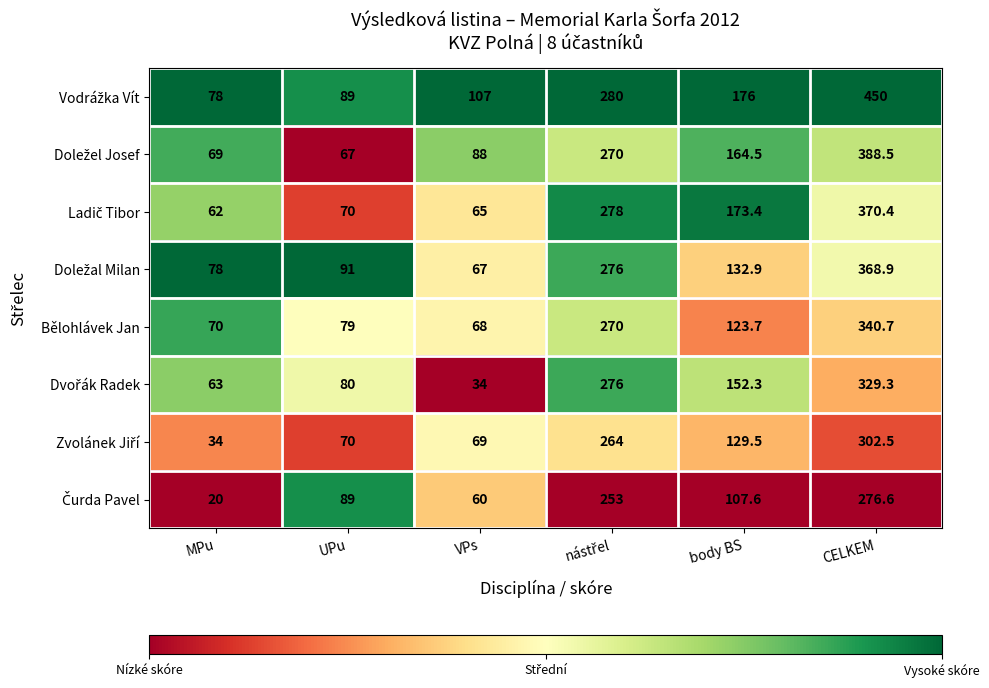

What is the difference between the highest and lowest values at body BS?

68.4